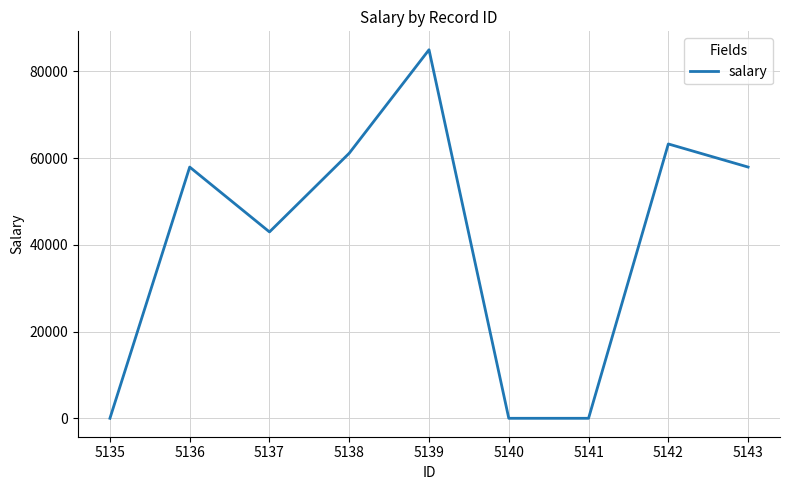

What is the greatest value displayed?

85004.0